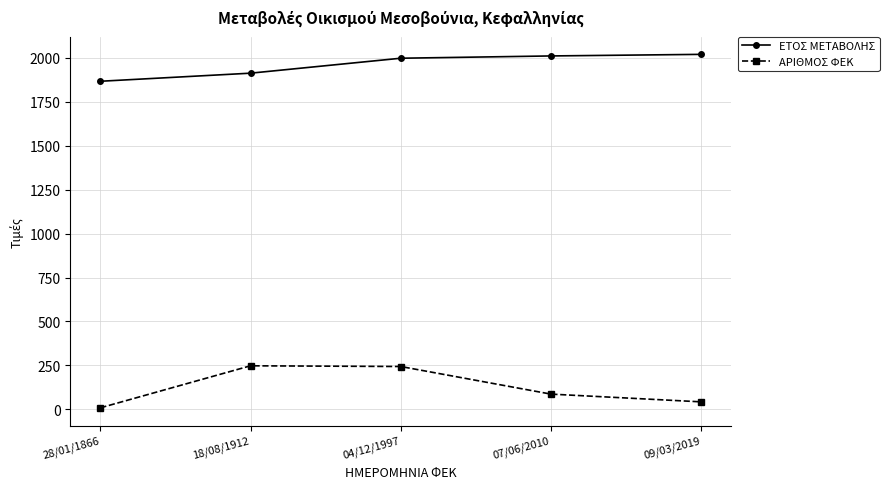

Does the chart have visible grid lines?

Yes